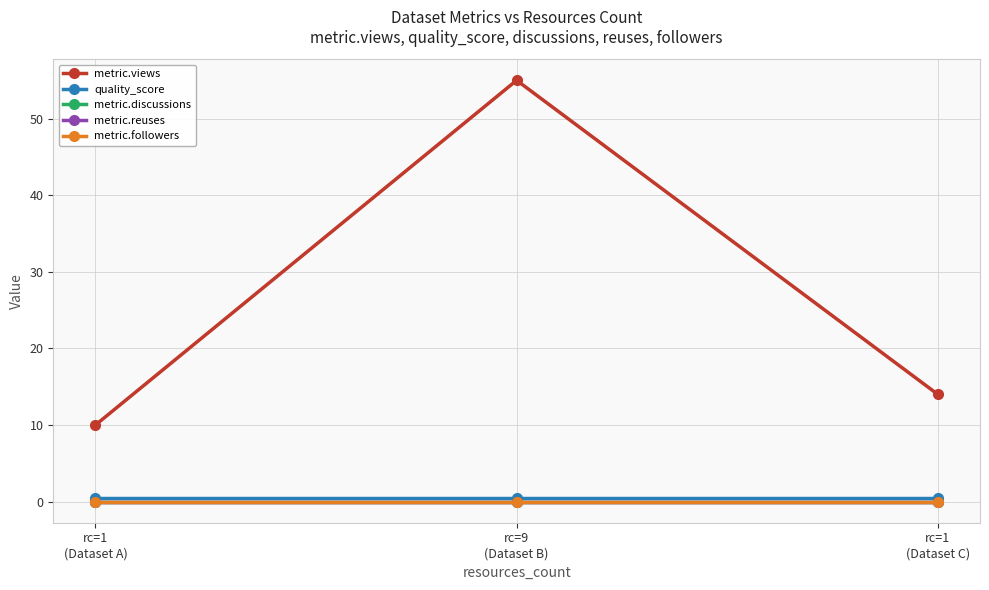

Is it true that metric.followers equals 0.0 at rc=9
(Dataset B)?

True